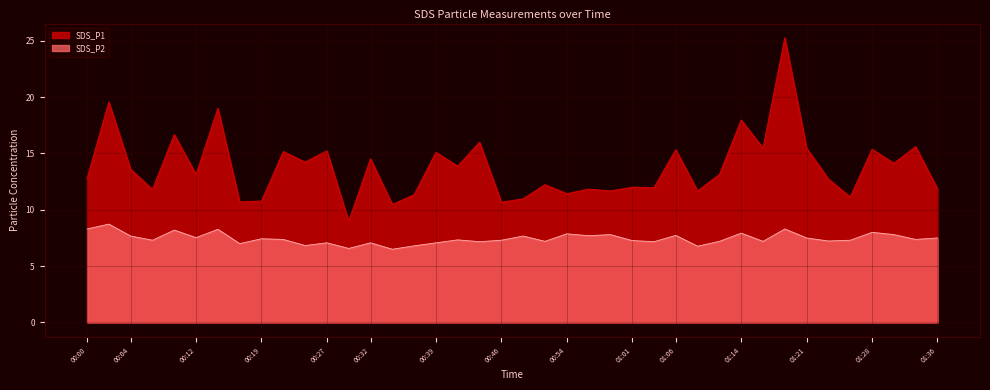

At which category is the sum across all series the highest?

01:21